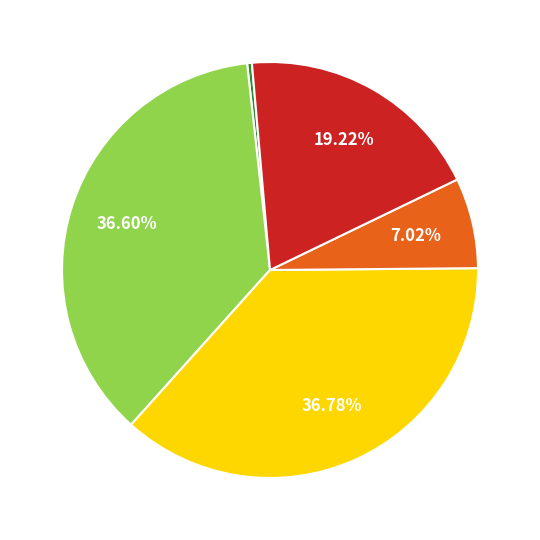

Is there any slice that represents more than half of the pie?

No